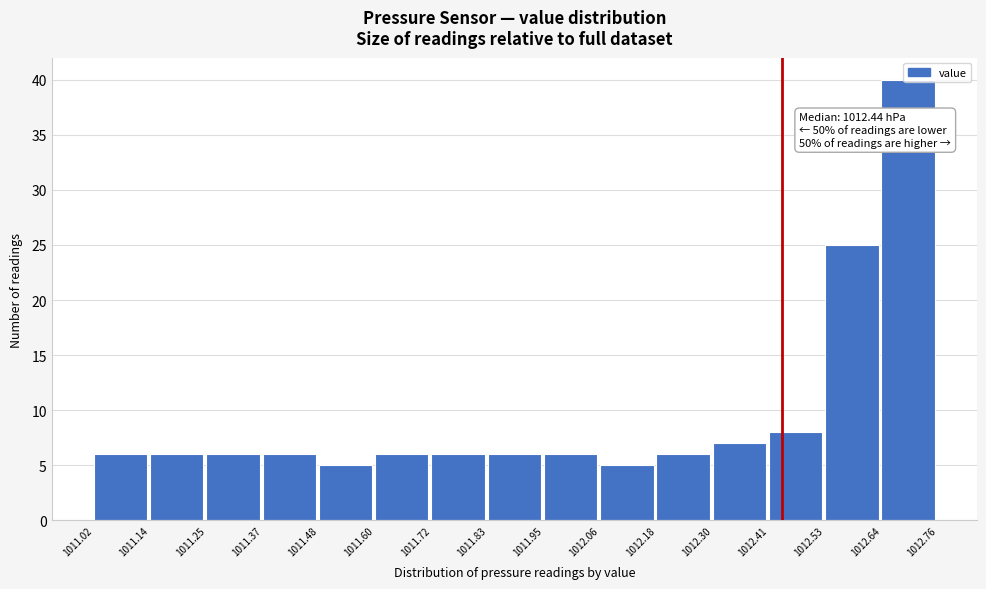

Over which range of the x-axis is the bar tallest?

1012.64 to 1012.76